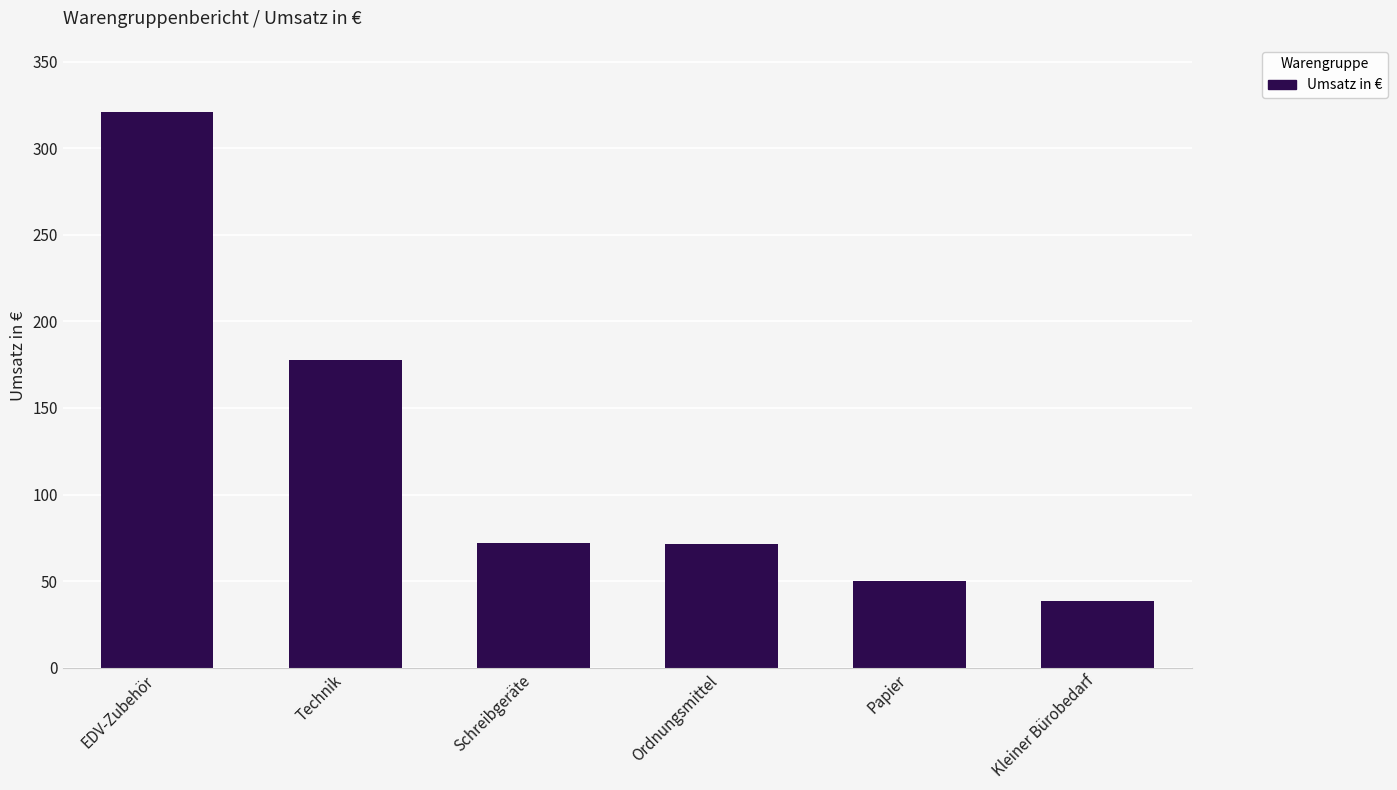

What is the label of the 4th bar from the right?

Schreibgeräte